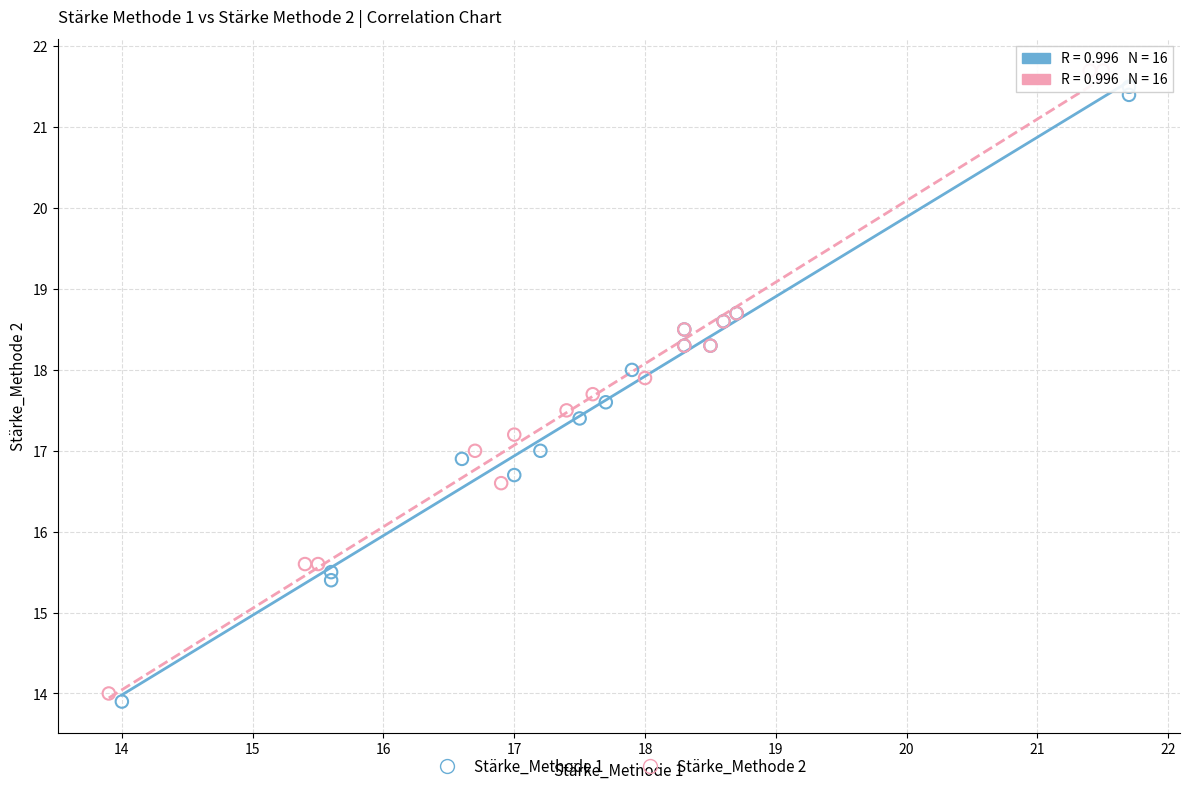

Which series reaches the minimum Y coordinate?

Stärke_Methode 1